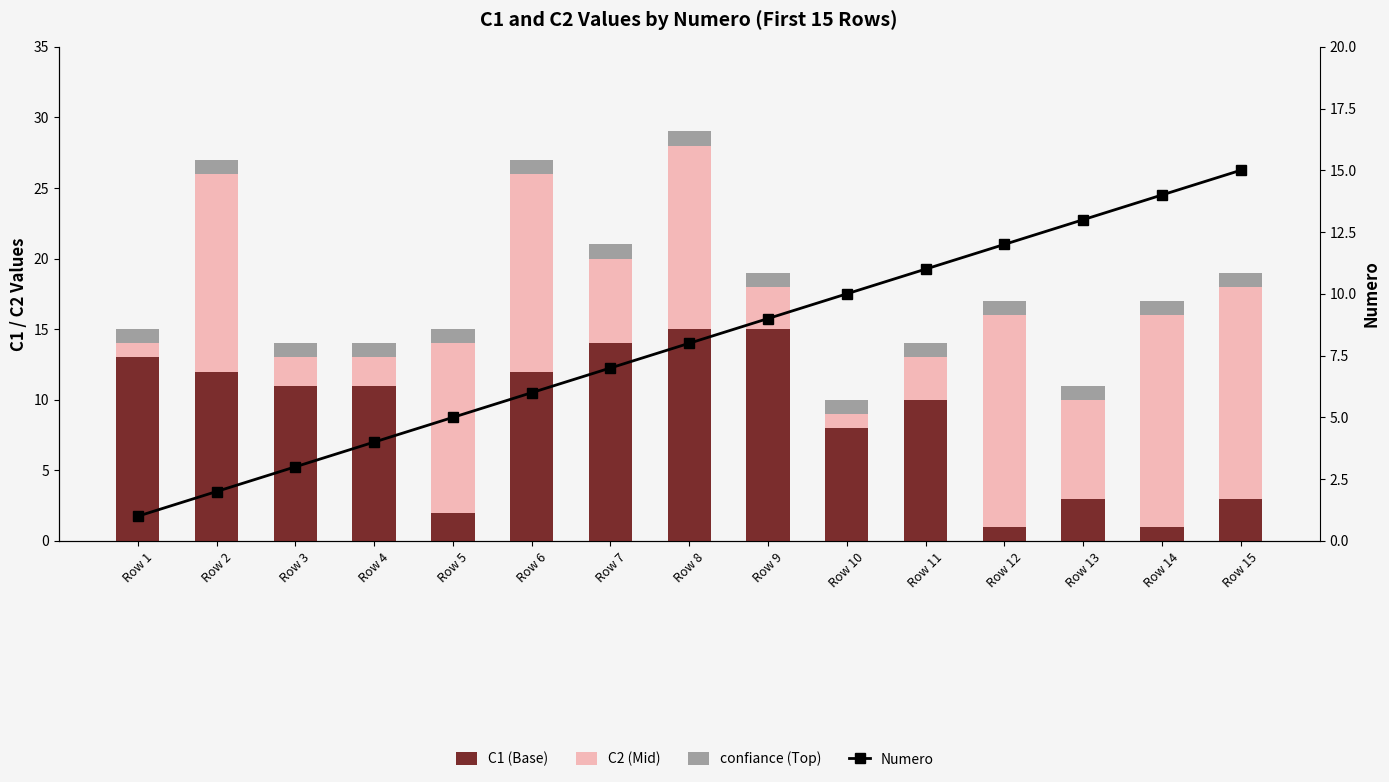

The value of C2 (Mid) at Row 8 is 13. True or false?

True